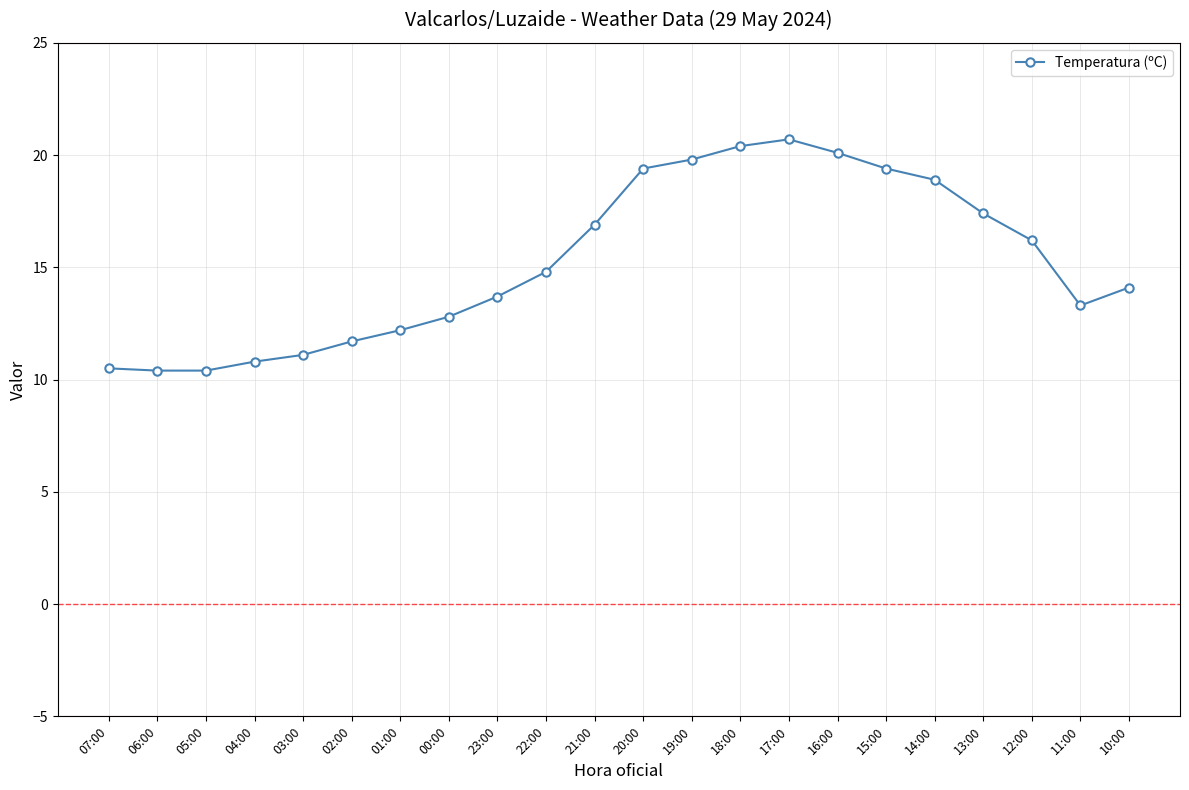

How many lines are shown in the chart?

1